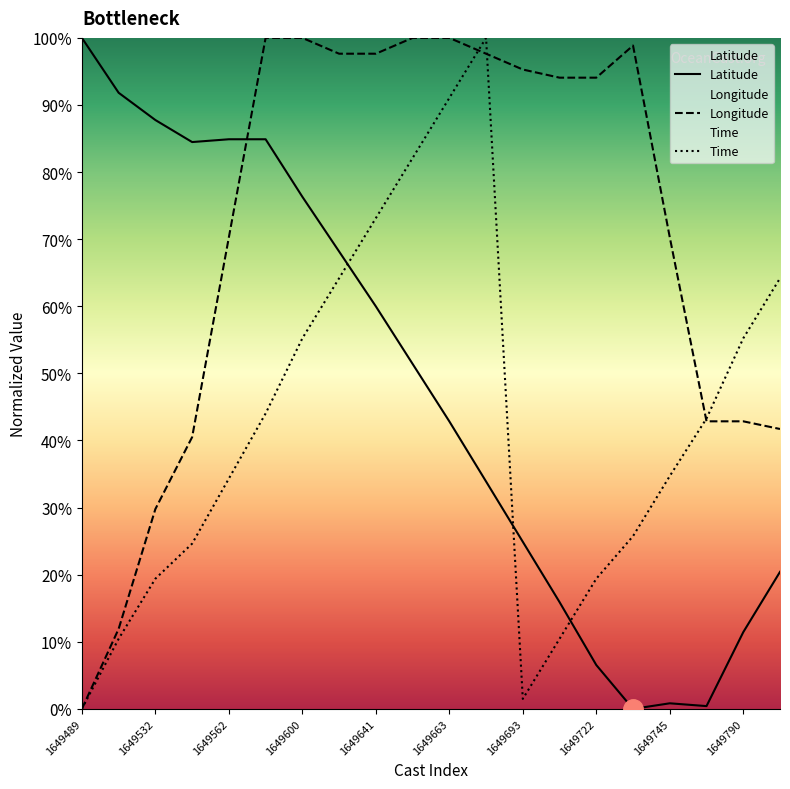

Is it true that Time equals 43.3 at 17?

True